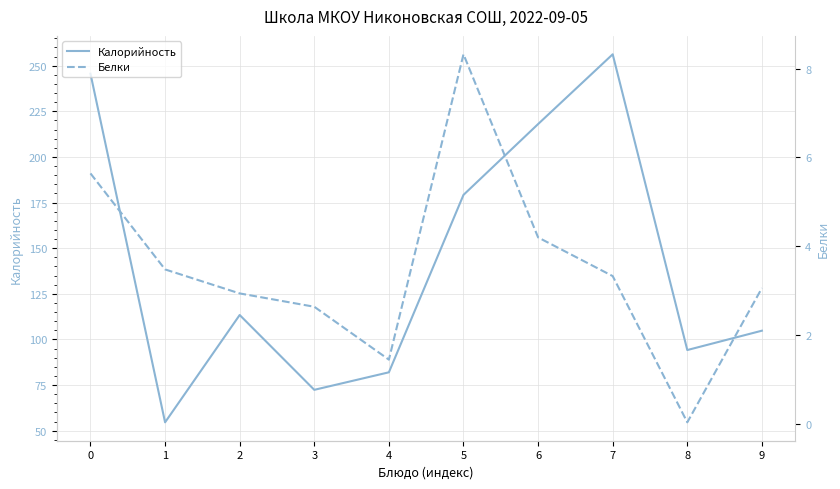

At which category does the chart reach its peak across all series?

7